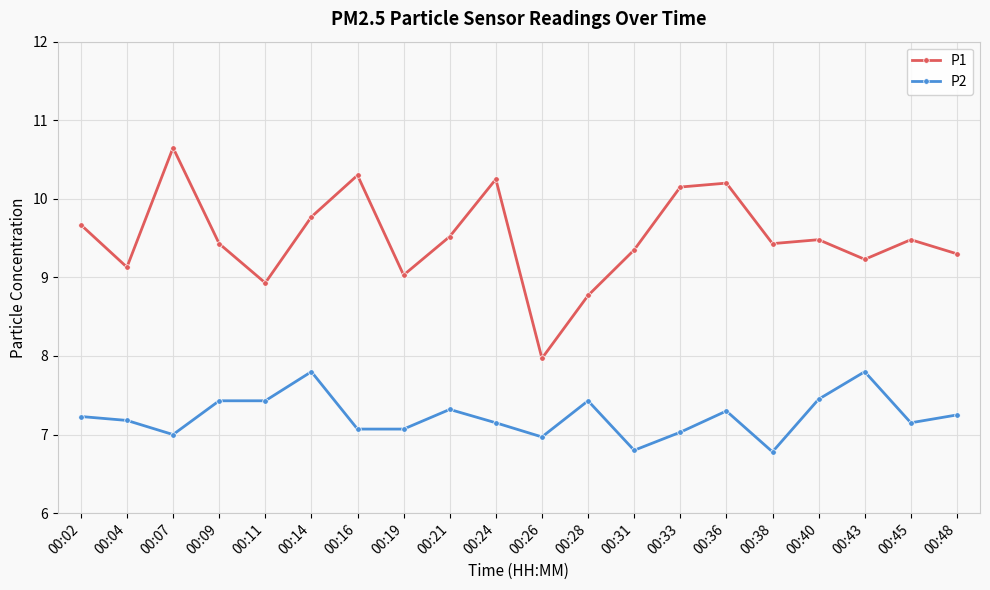

What is the highest value of the P2 series?

7.8